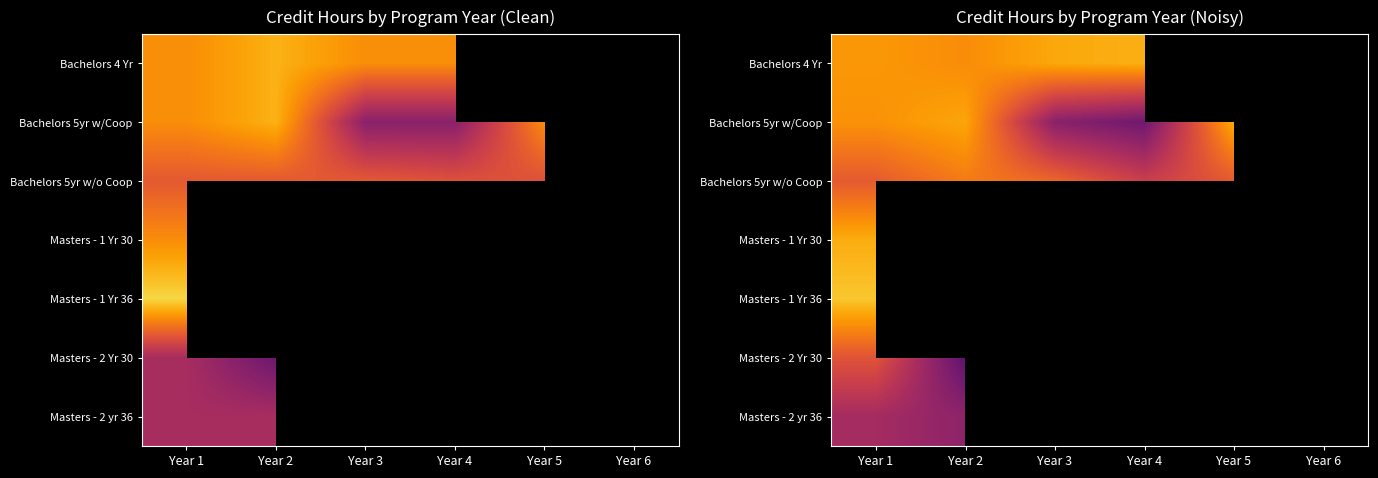

The Bachelors 5yr w/o Coop series shows 34.6 at Year 4. True or false?

False